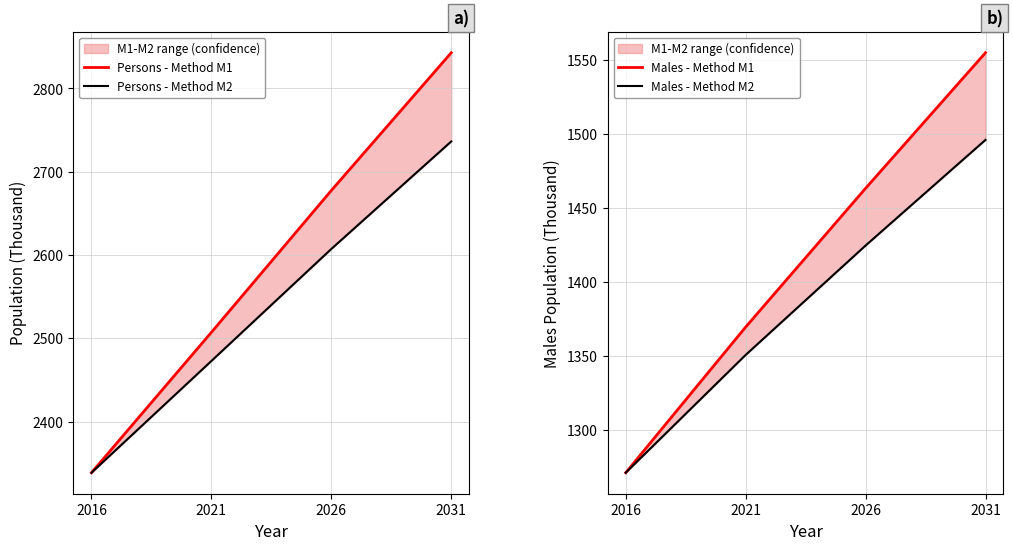

Reading right to left, transcribe all the data shown in this chart.

Persons - Method M1: 2842.9	2677.5	2507.2	2338.6
Persons - Method M2: 2736.4	2607.3	2472.8	2338.6
Males - Method M1: 1554.7	1463.2	1369.6	1271.3
Males - Method M2: 1495.9	1424.6	1350.8	1271.3